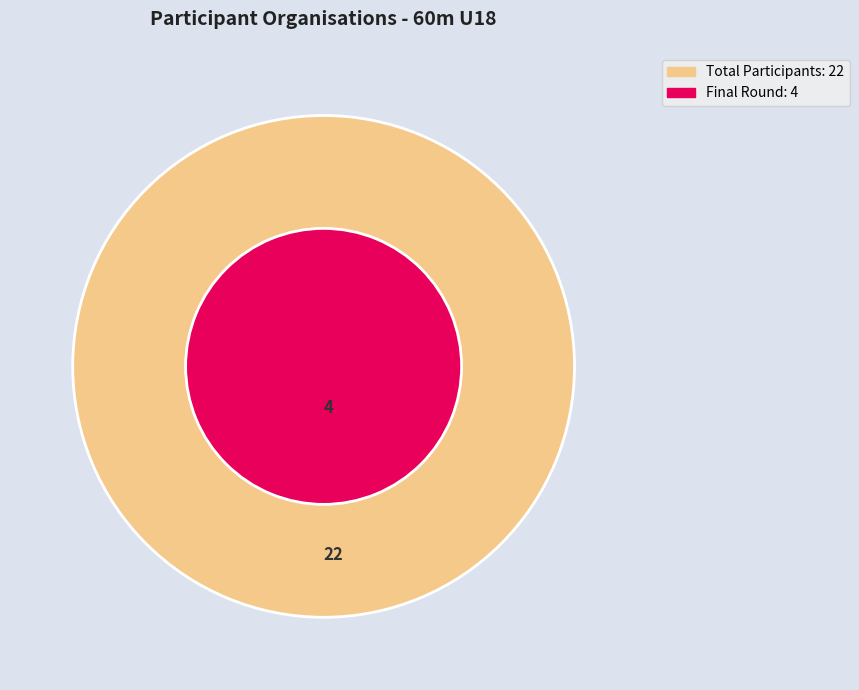

Is Talsu NSS the majority of the pie?

No